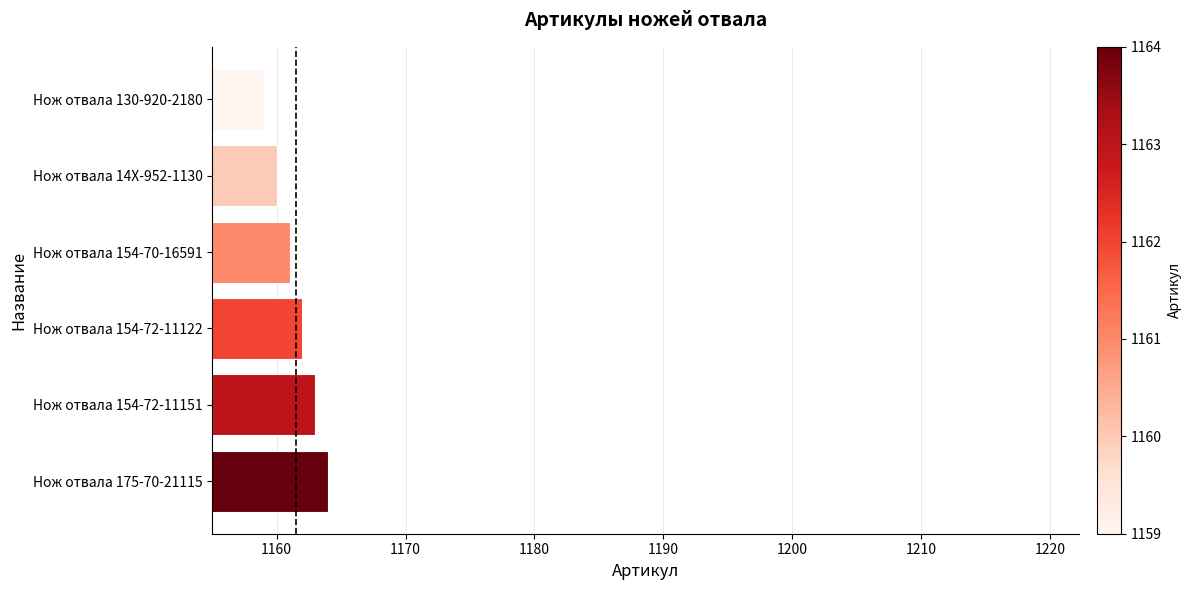

Reading bottom to top, list all the values displayed in this chart.

Нож отвала 175-70-21115=1164	Нож отвала 154-72-11151=1163	Нож отвала 154-72-11122=1162	Нож отвала 154-70-16591=1161	Нож отвала 14X-952-1130=1160	Нож отвала 130-920-2180=1159